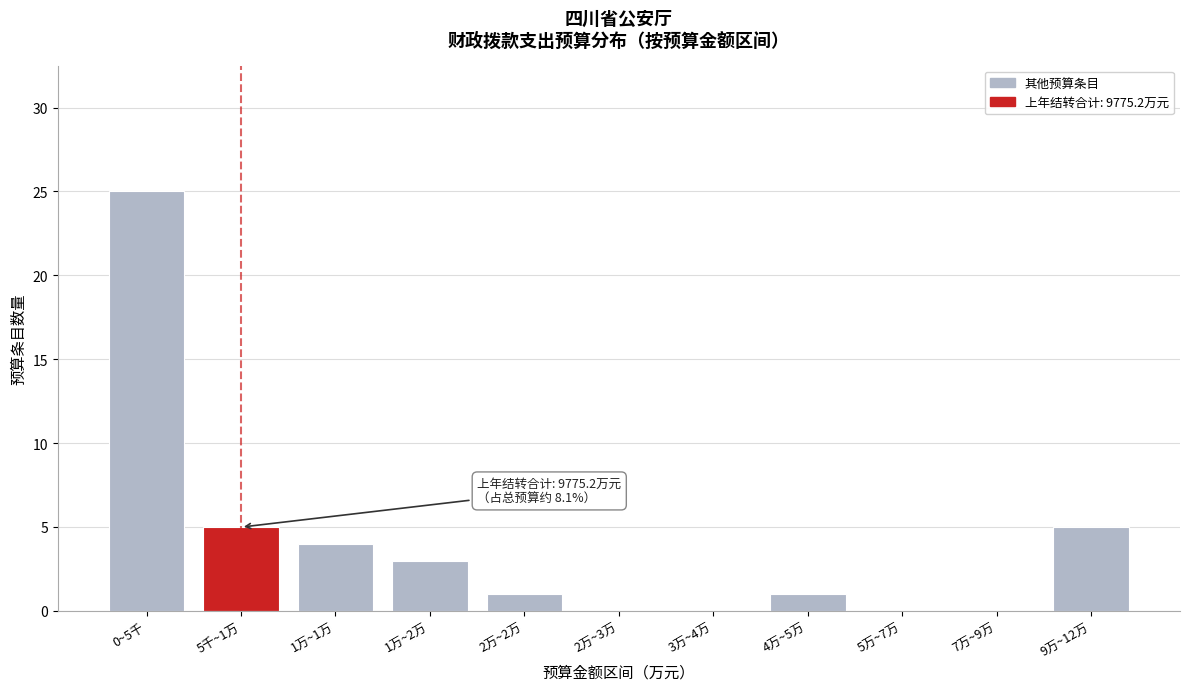

Reading right to left, transcribe all the data shown in this chart.

9万~12万=5	7万~9万=0	5万~7万=0	4万~5万=1	3万~4万=0	2万~3万=0	2万~2万=1	1万~2万=3	1万~1万=4	5千~1万=5	0~5千=25